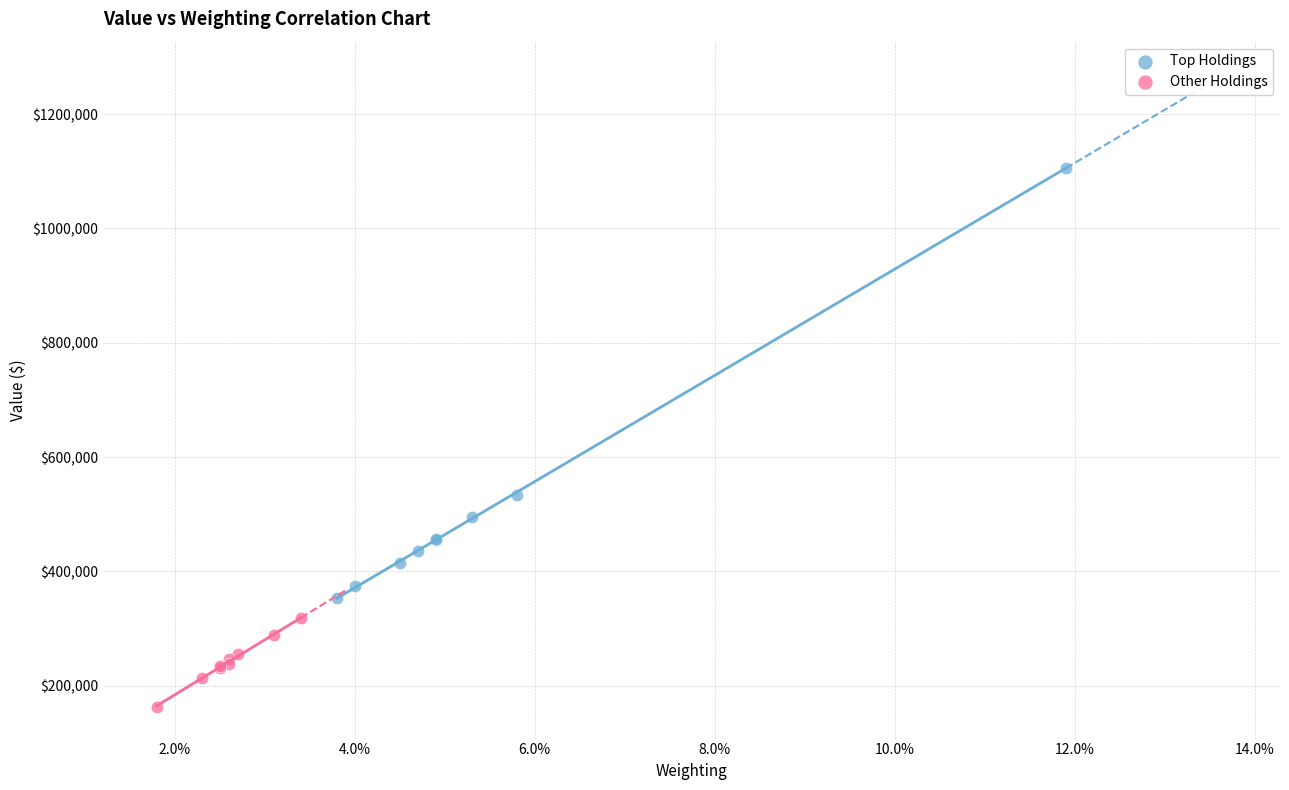

Which series has the largest Y range (max minus min)?

Top Holdings